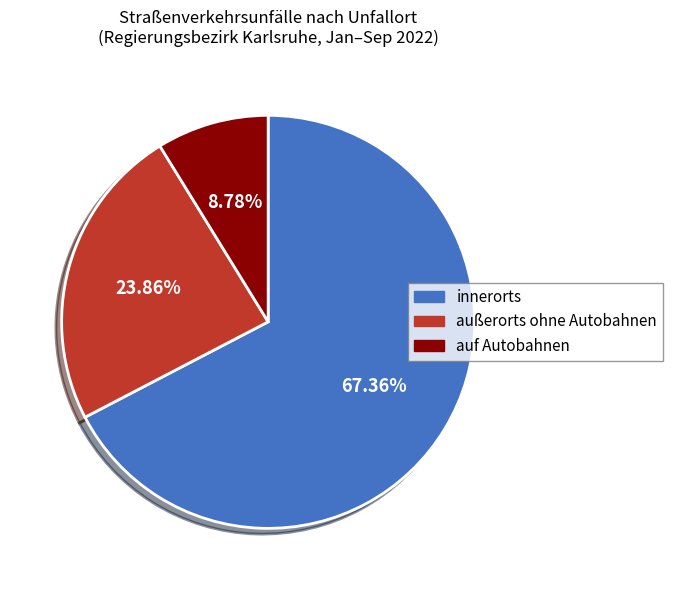

What is the ratio of the value at innerorts to the value at außerorts ohne Autobahnen?

2.8